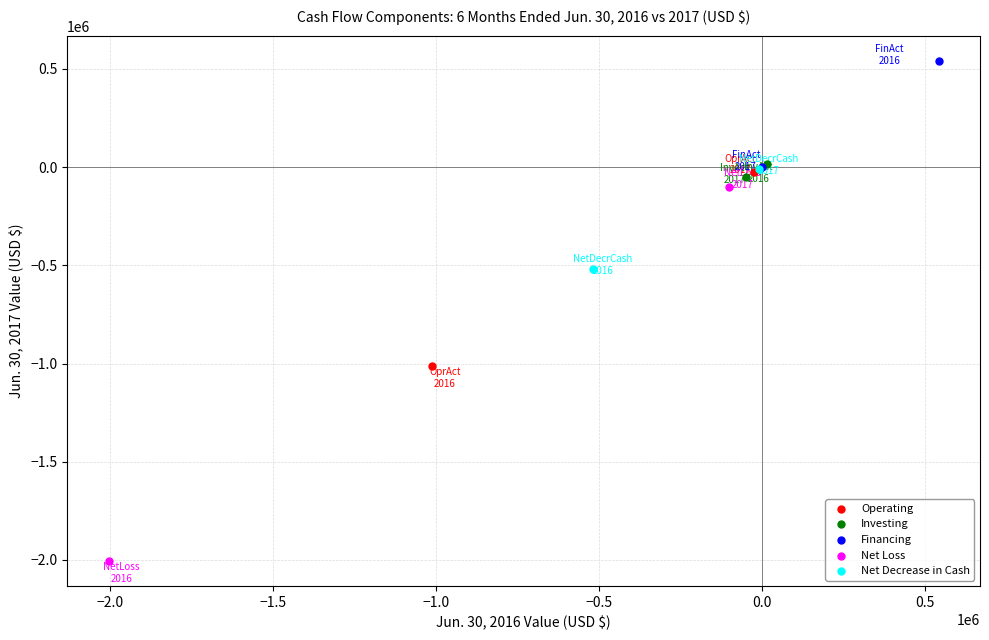

Which series reaches the minimum Y coordinate?

Net Loss